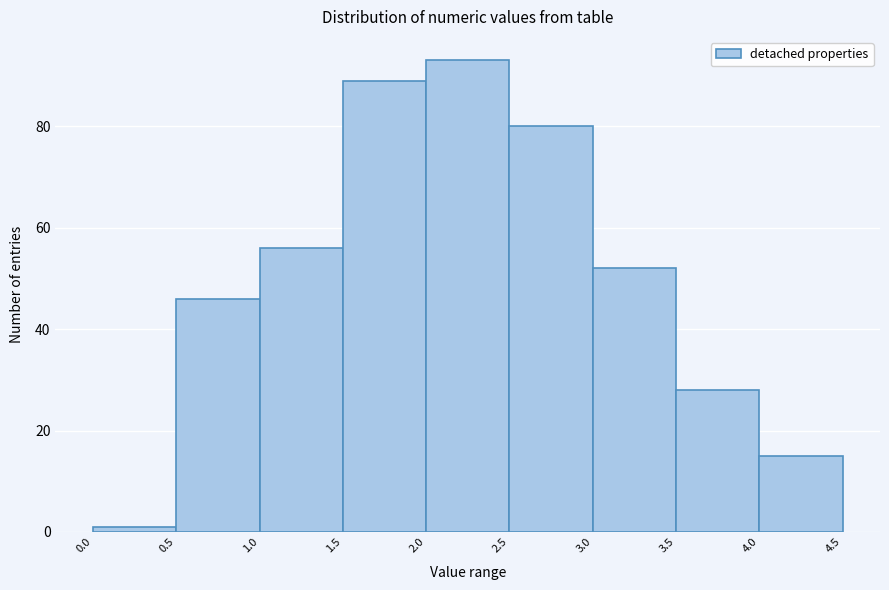

Reading left to right, transcribe this chart: for each bar, give the range it covers on the x-axis and its height. The values are not printed on the chart, so give them approximately, as read against the axis.

0.0 to 0.5: under 2
0.5 to 1.0: 46
1.0 to 1.5: 56
1.5 to 2.0: 90
2.0 to 2.5: 94
2.5 to 3.0: 80
3.0 to 3.5: 52
3.5 to 4.0: 28
4.0 to 4.5: 16